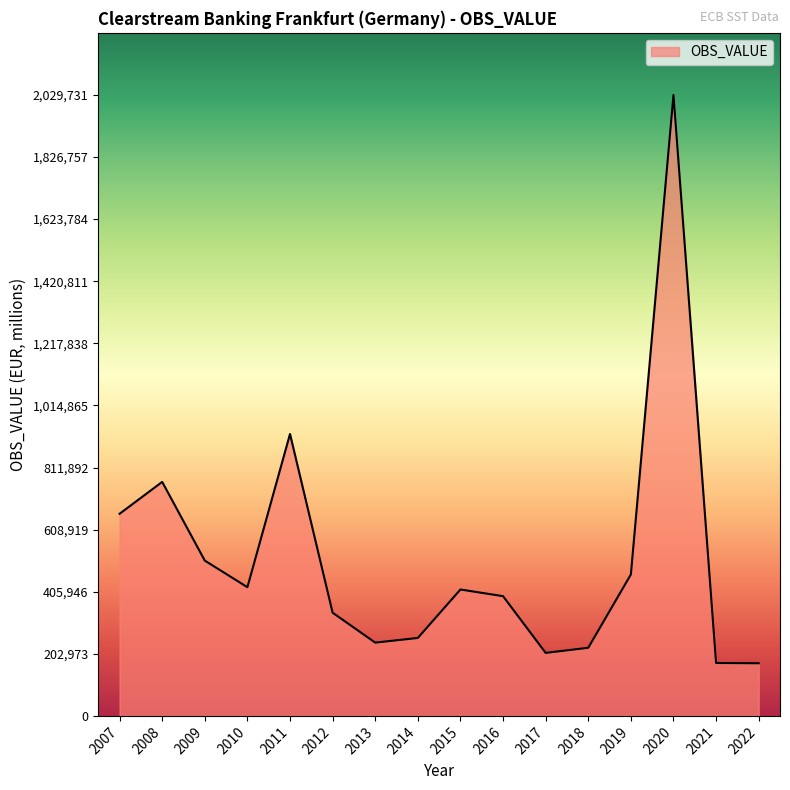

Which has a higher value, 2012 or 2007?

2007